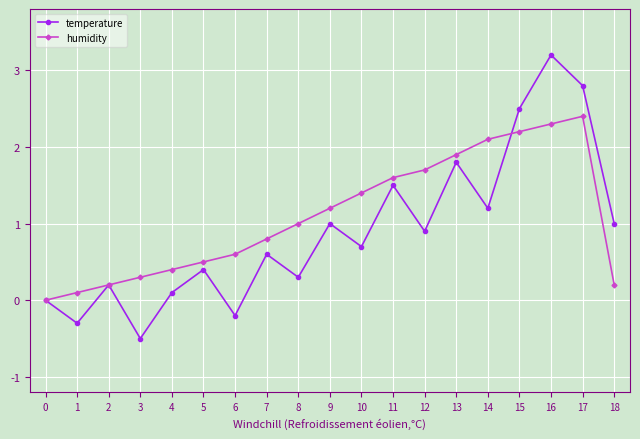

What is the average value of the temperature series?

0.9